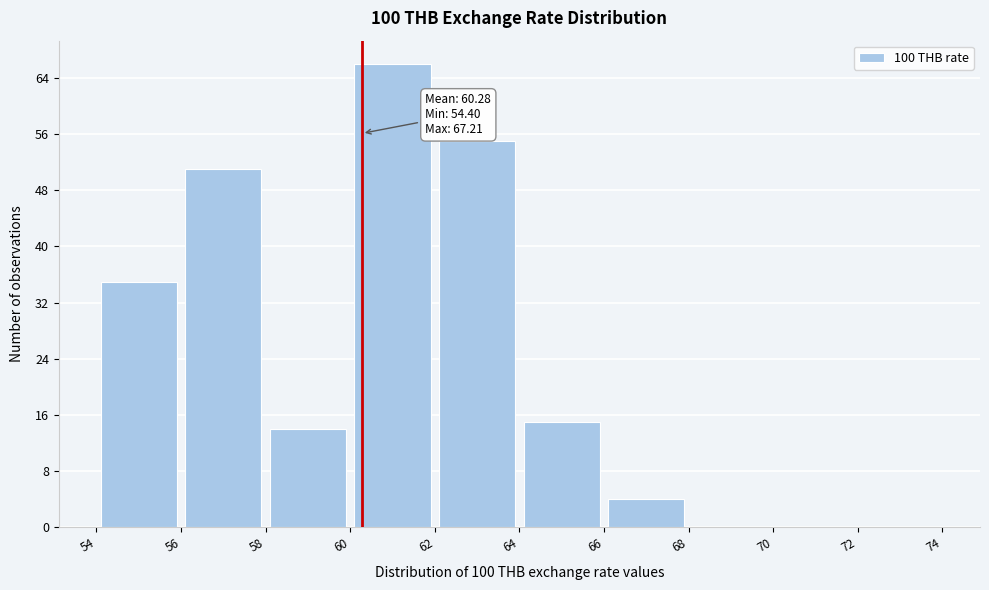

Over which range of the x-axis is the bar tallest?

60 to 62